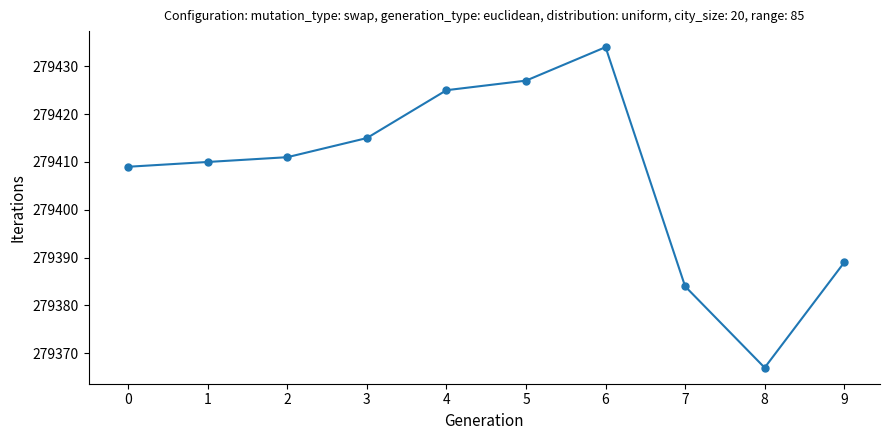

Reading left to right, transcribe all the data shown in this chart.

279409	279410	279411	279415	279425	279427	279434	279384	279367	279389